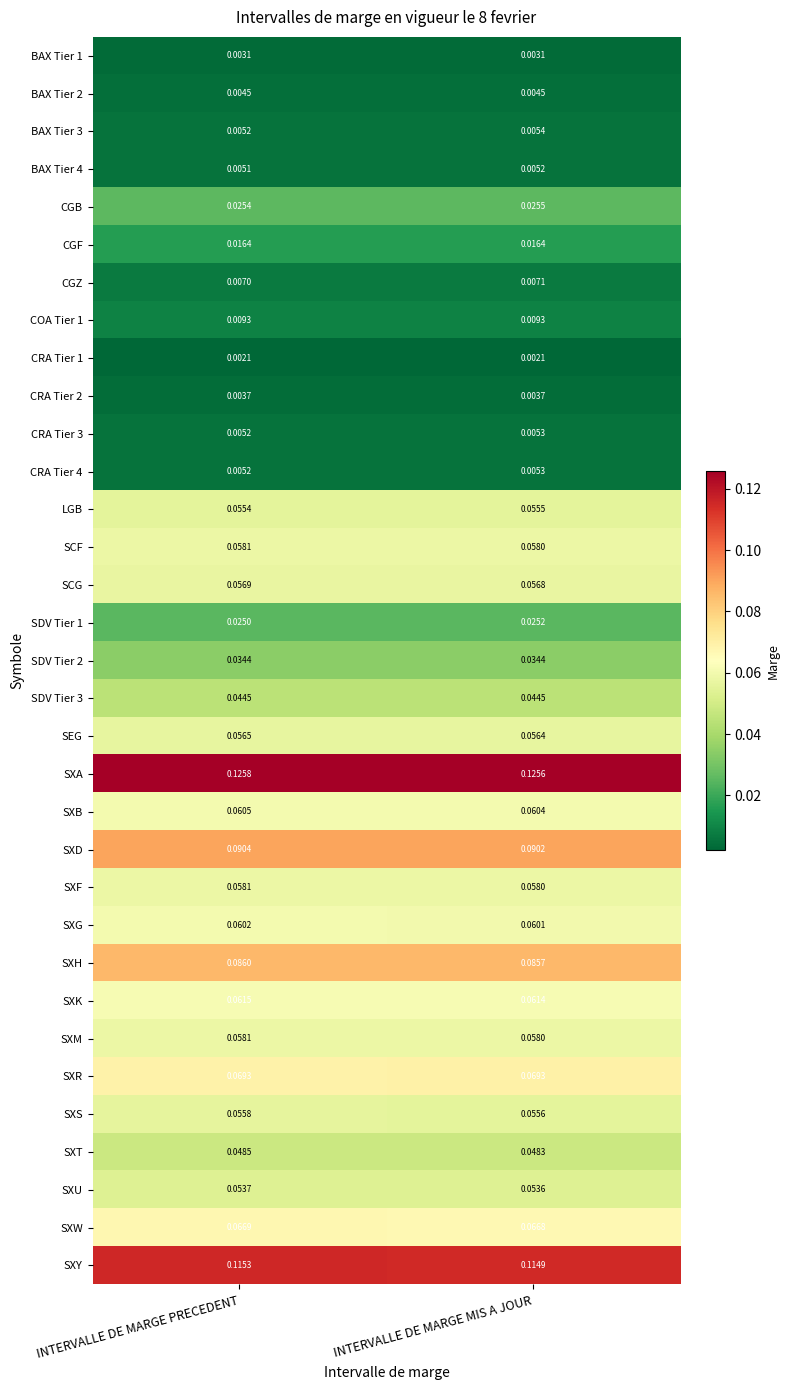

List the labels in order of SEG value, largest first.

INTERVALLE DE MARGE PRECEDENT, INTERVALLE DE MARGE MIS A JOUR